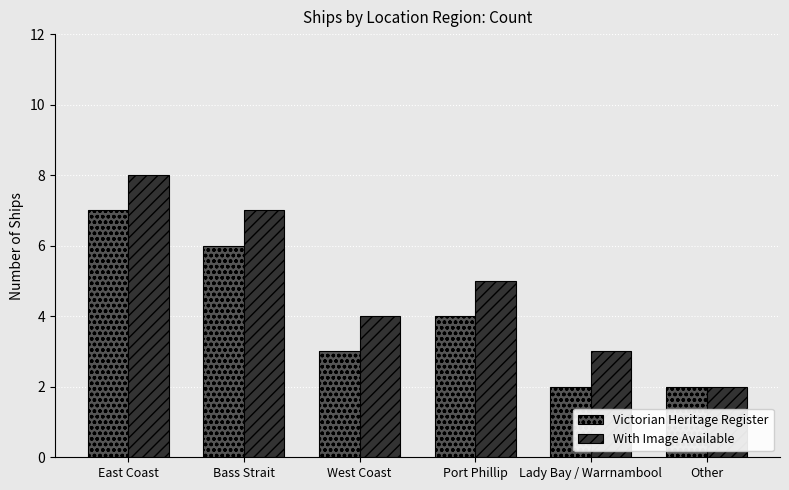

What is the minimum value for With Image Available?

2